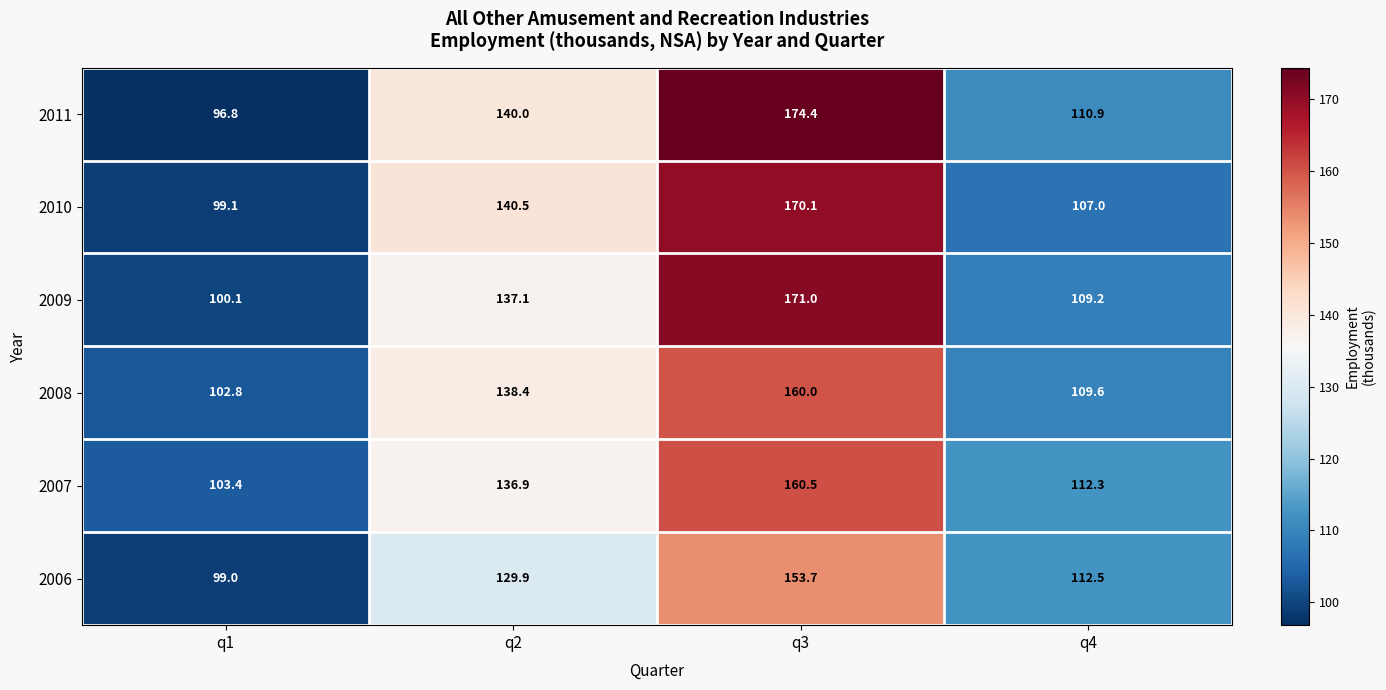

Where is 2010 nearest to the value 134?

q2